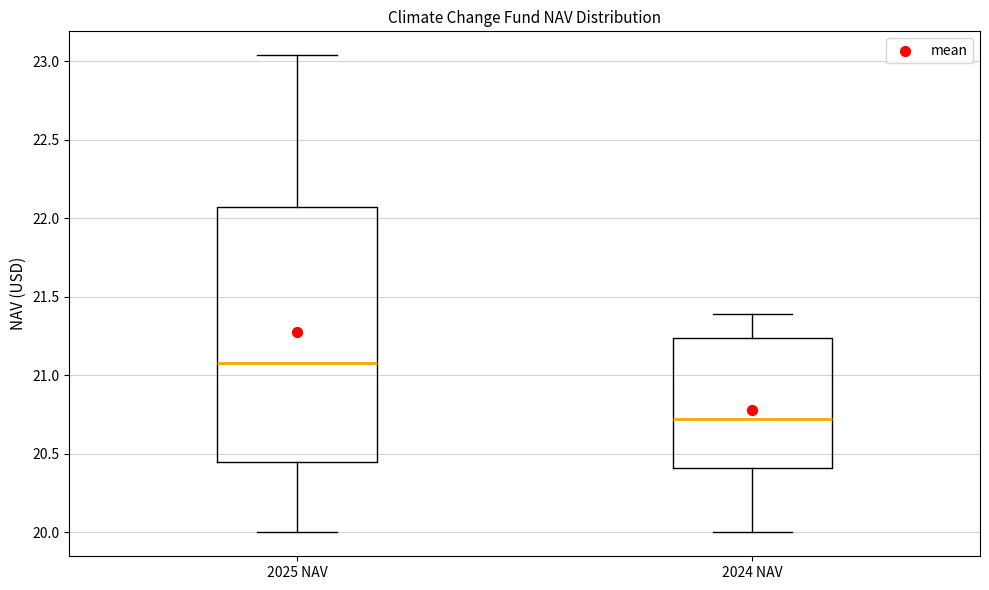

Where is the upper edge of the box for 2024 NAV on the y-axis? The values are not printed on the chart, so give them approximately, as read against the axis.

21.25